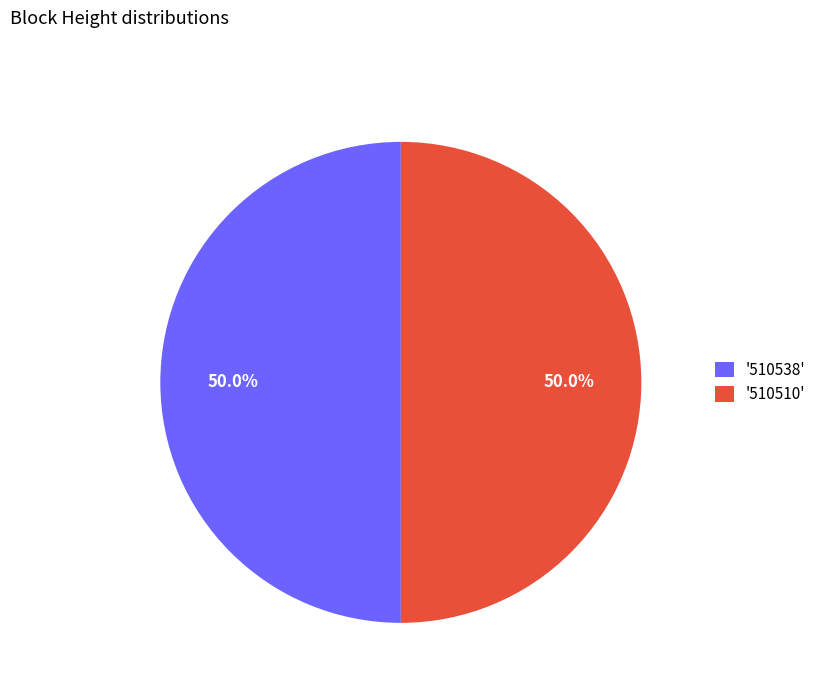

Approximately how many times larger is the value at '510510' compared to '510538'?

1.0